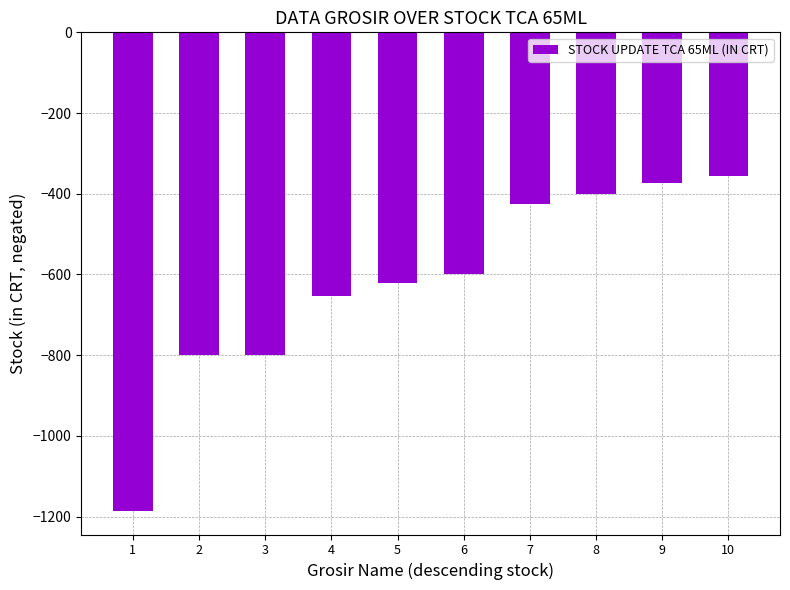

What is the minimum value shown in the chart?

-1185